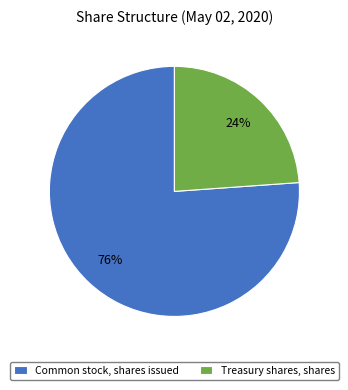

Rank the categories by value from lowest to highest.

Treasury shares, shares, Common stock, shares issued